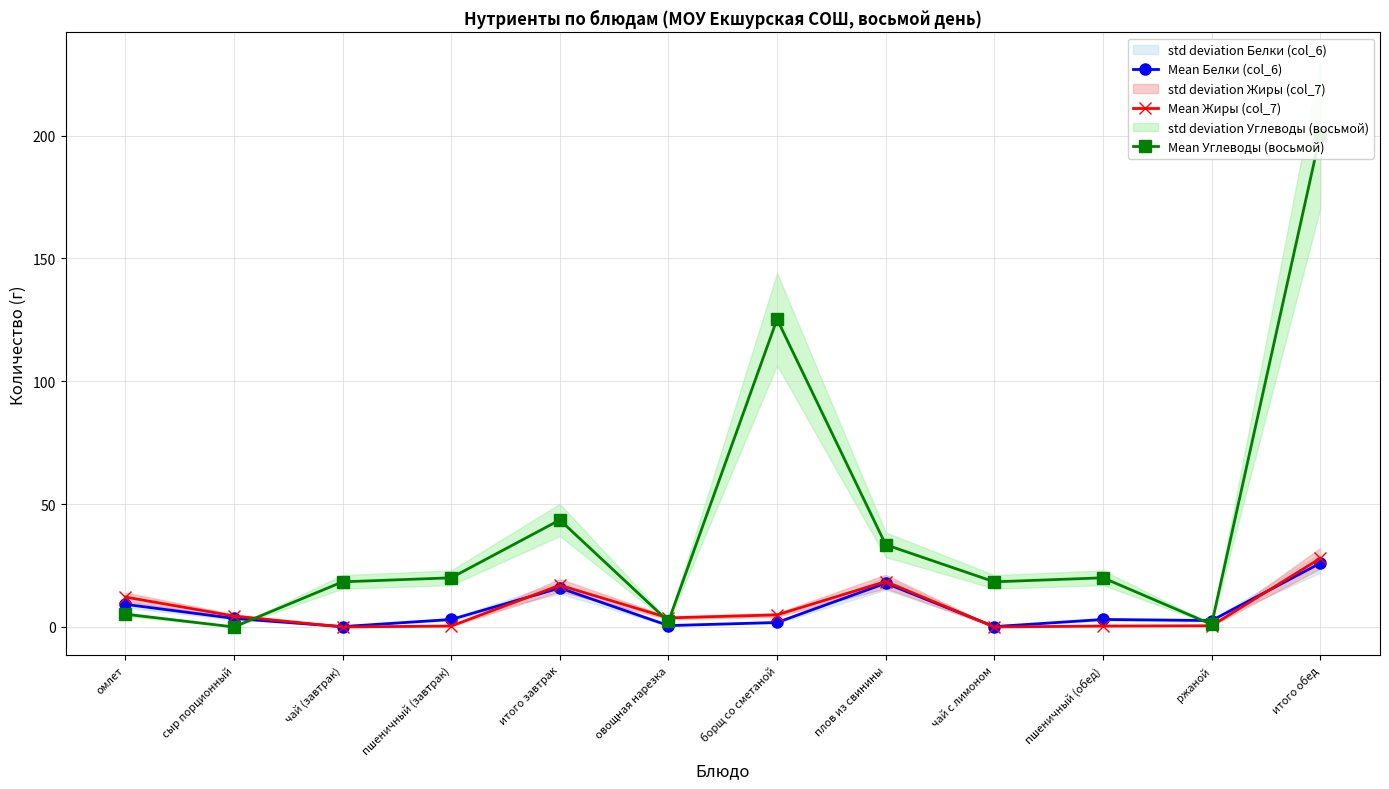

Which series ends up on top after the final intersection of Mean Жиры (col_7) and Mean Углеводы (восьмой)?

Mean Углеводы (восьмой)